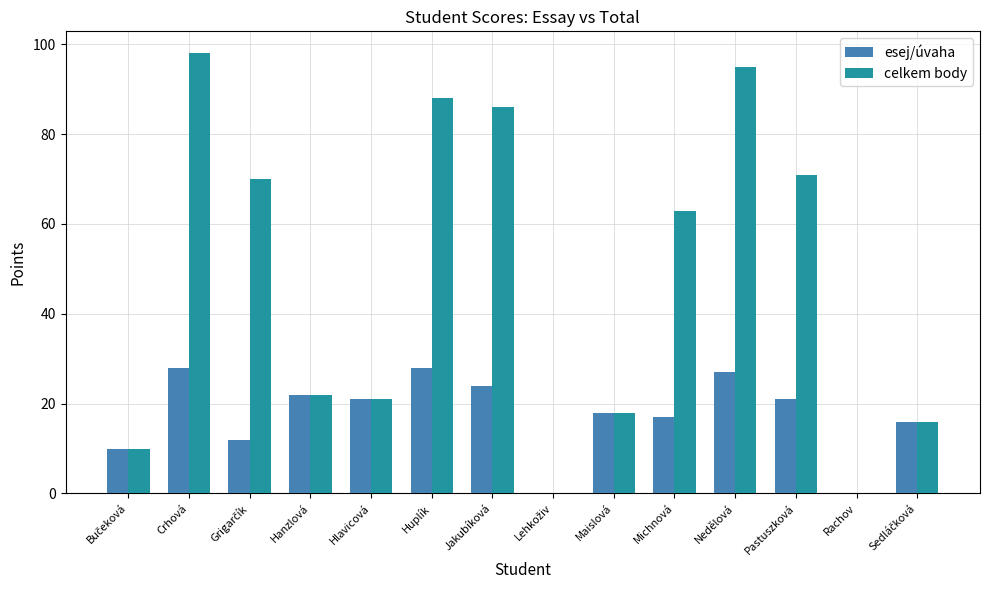

Which label corresponds to the largest value in the chart?

Crhová